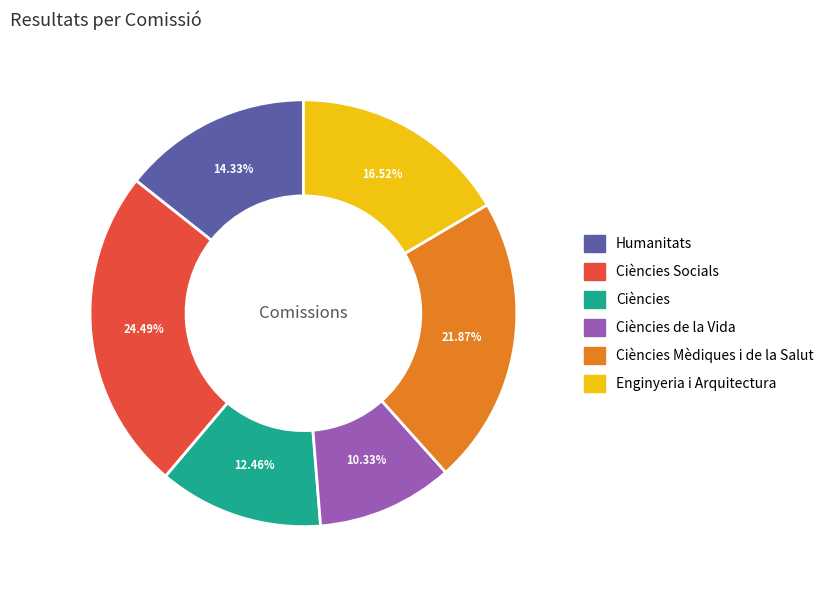

Is there any slice that represents more than half of the pie?

No